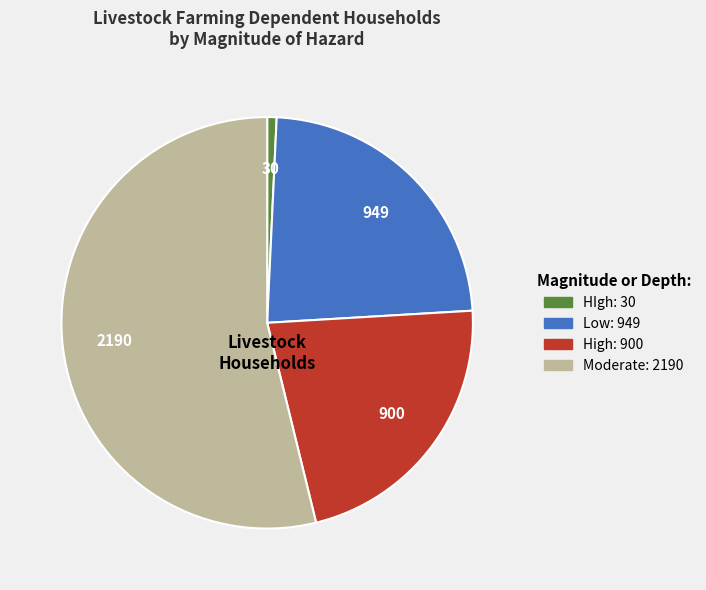

How many slices are in this pie chart?

4